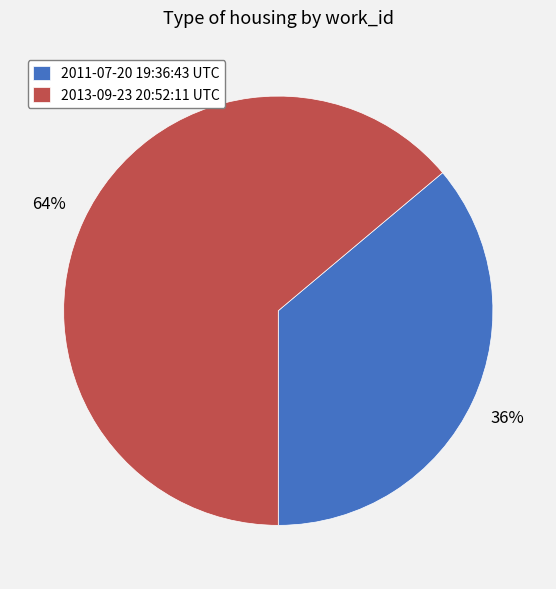

Which slice represents more than half of the pie?

2013-09-23 20:52:11 UTC